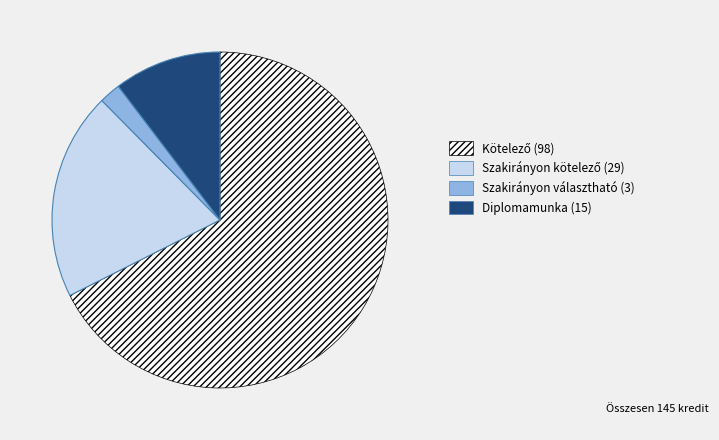

Is it true that Diplomamunka (15) is 1% of the pie?

False